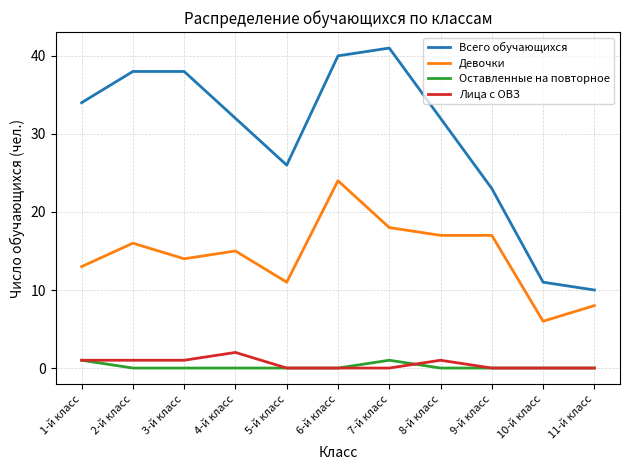

Count the number of categories in the chart.

11